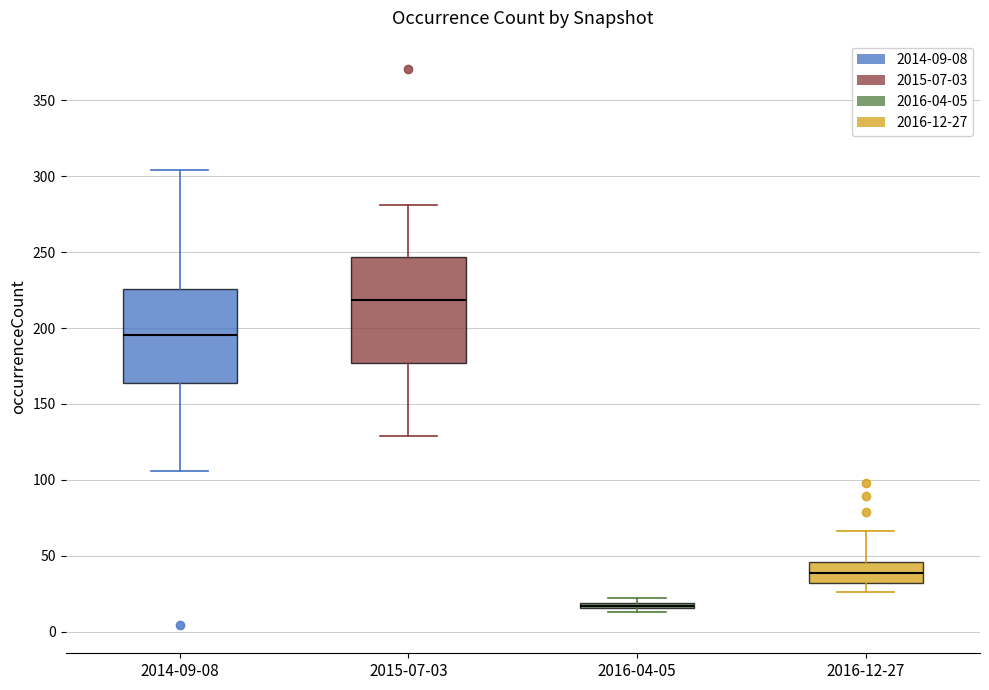

Where is the upper edge of the box for 2016-12-27 on the y-axis? The values are not printed on the chart, so give them approximately, as read against the axis.

45